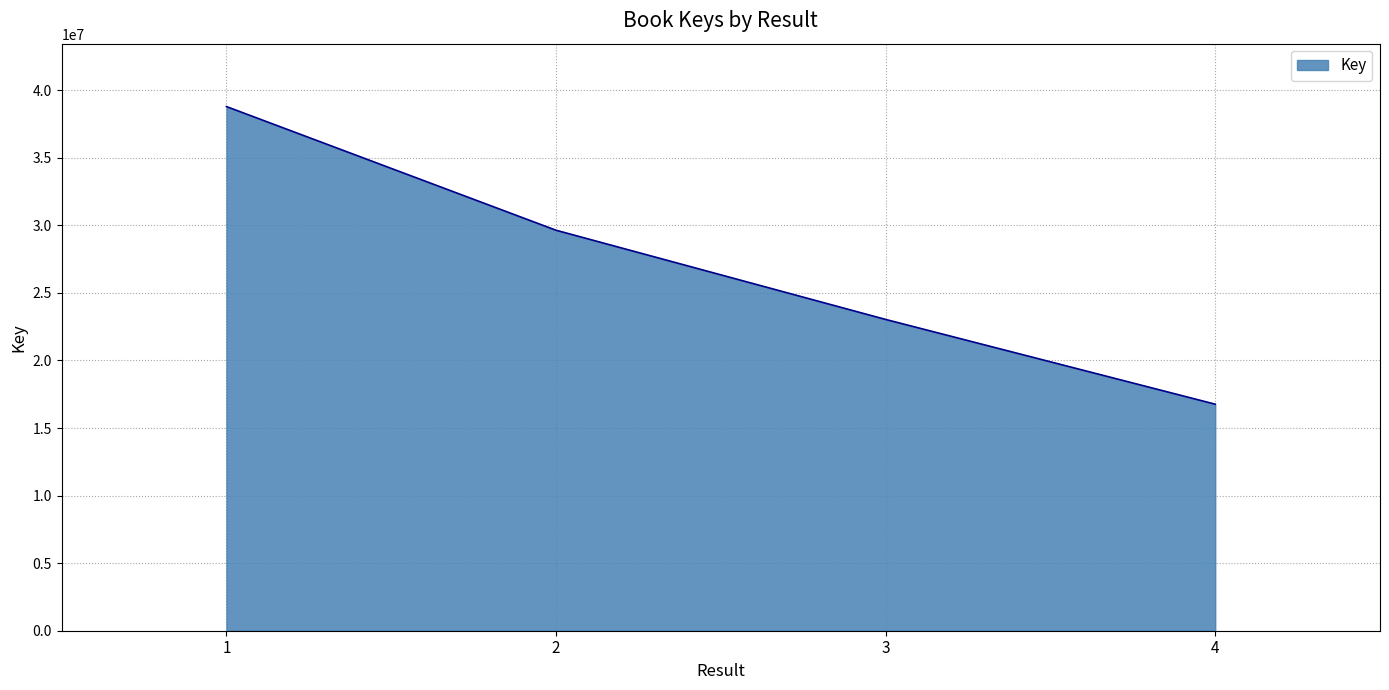

The value at 2 is 29636176. True or false?

True